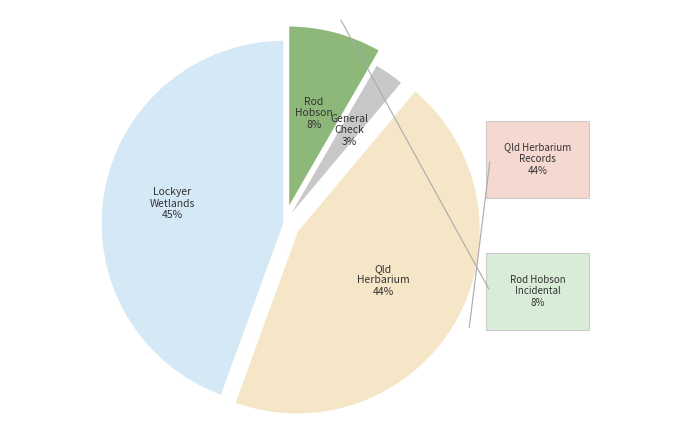

How much of the chart is everything except Rod Hobson incidental records?

91.7%